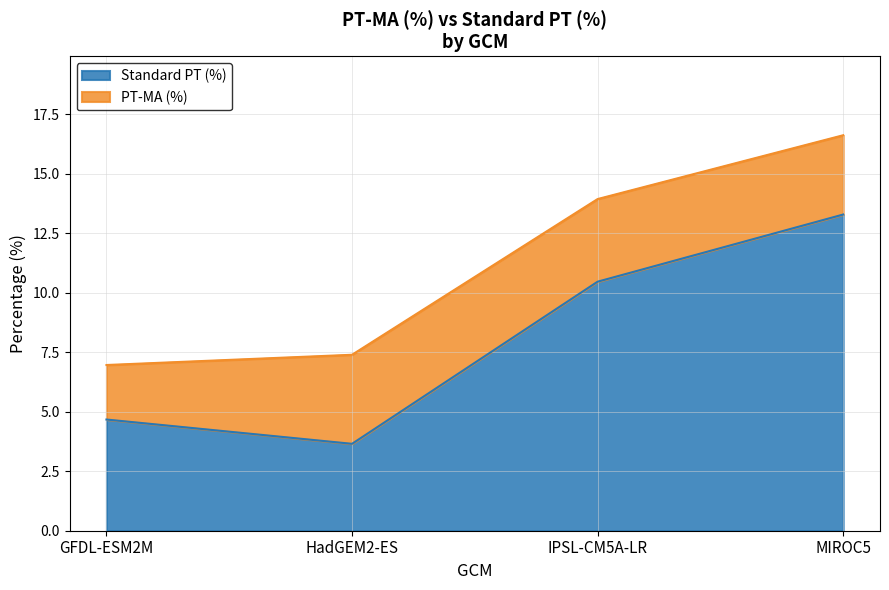

What is the label of the 2nd point from the right?

IPSL-CM5A-LR